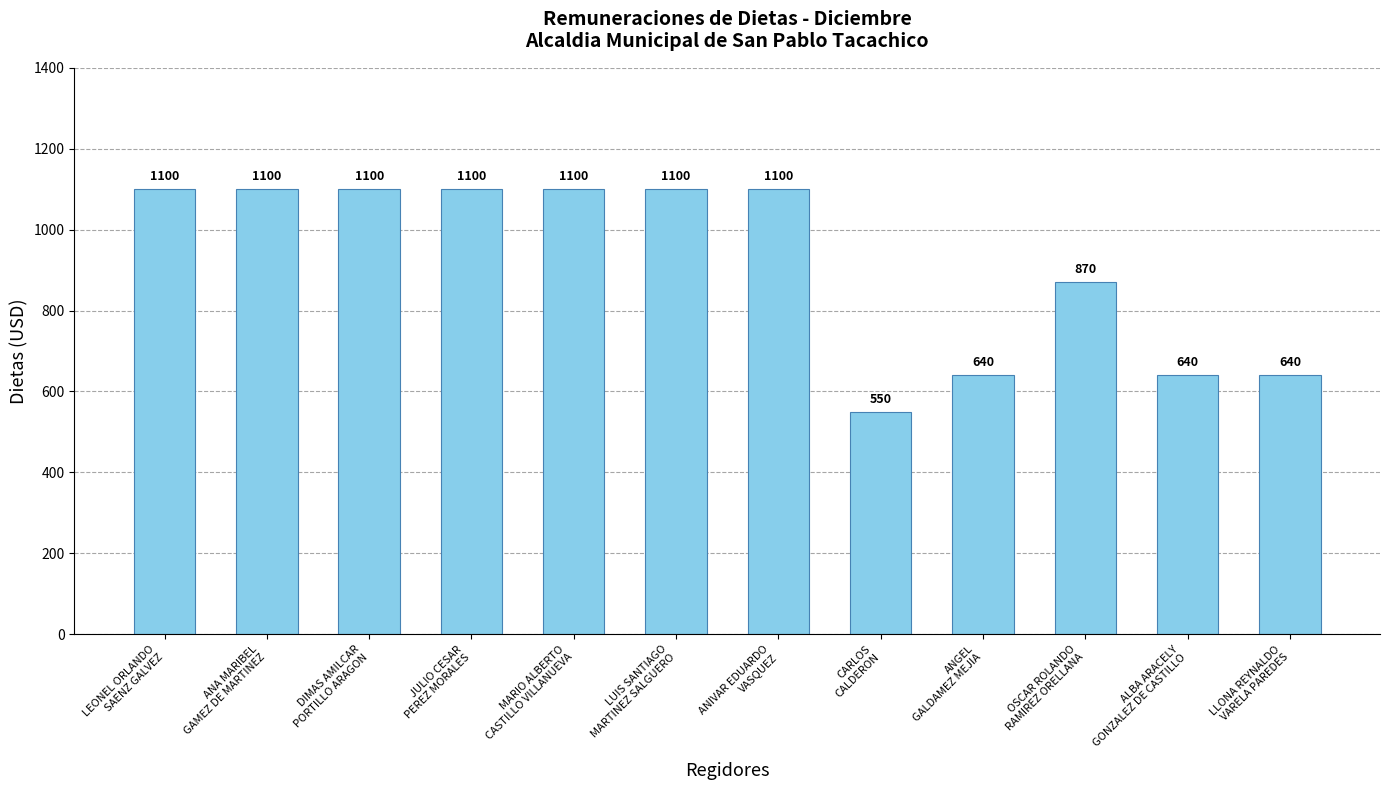

What is the label of the 7th bar from the left?

ANIVAR EDUARDO
VASQUEZ